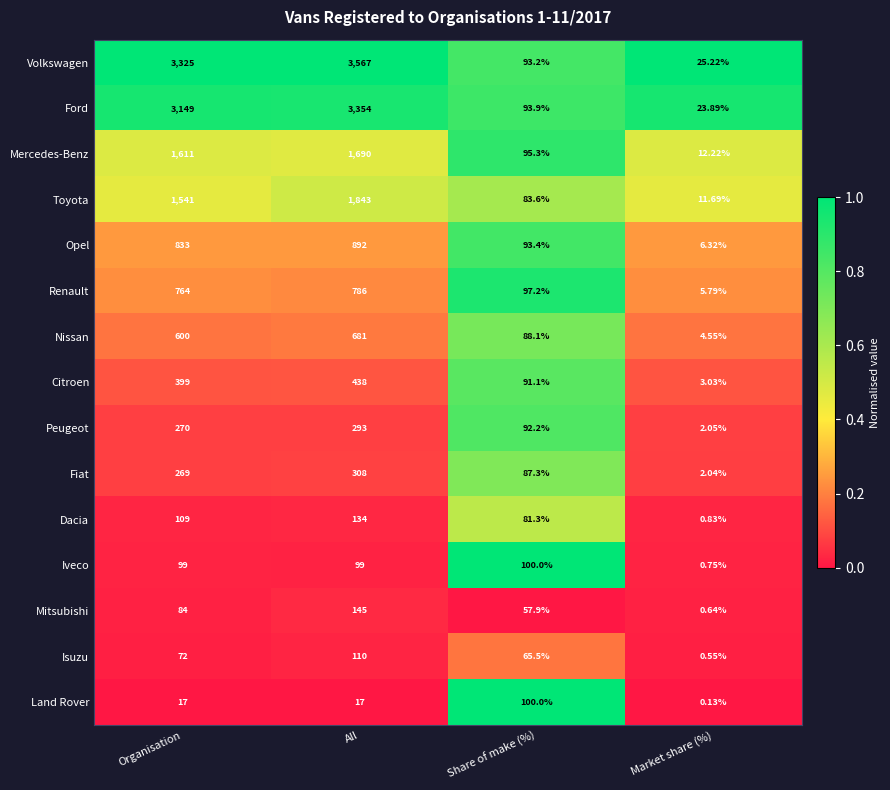

Between Organisation and All, which series saw the biggest shift?

Toyota